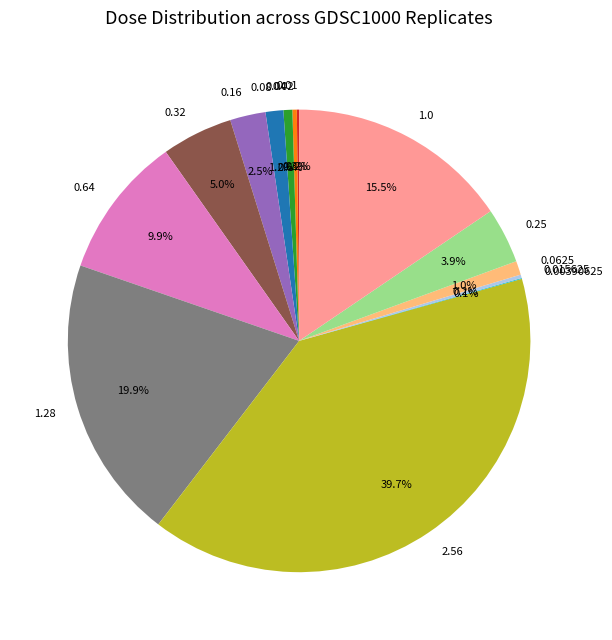

What is the total percentage of 0.25 and 0.16?

6.4%